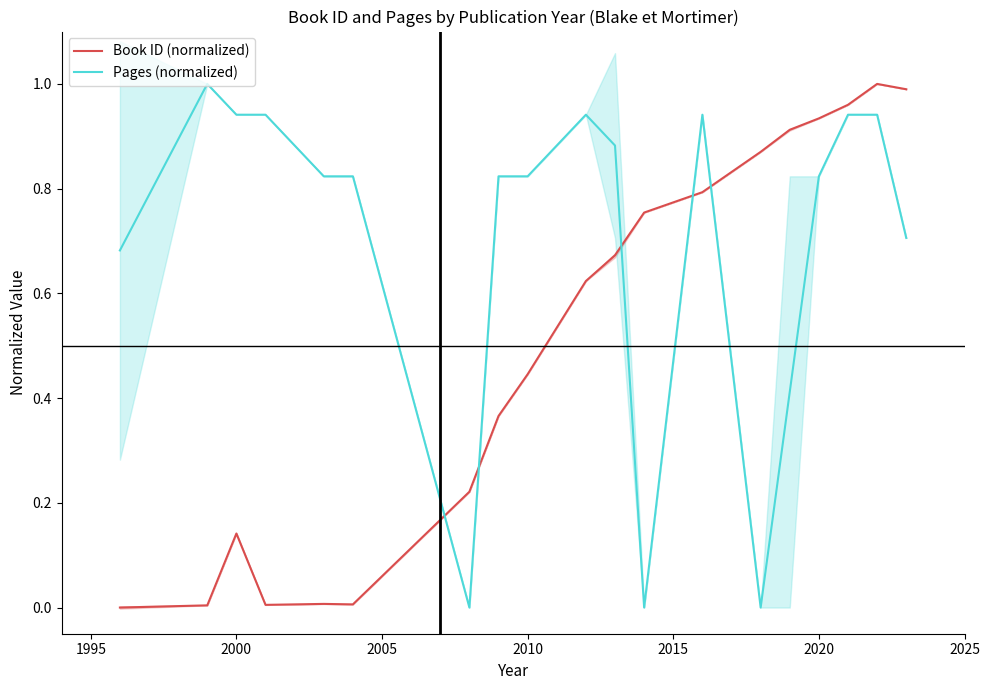

In Book ID (normalized), how many points are lower than both neighbors (excluding endpoints)?

2